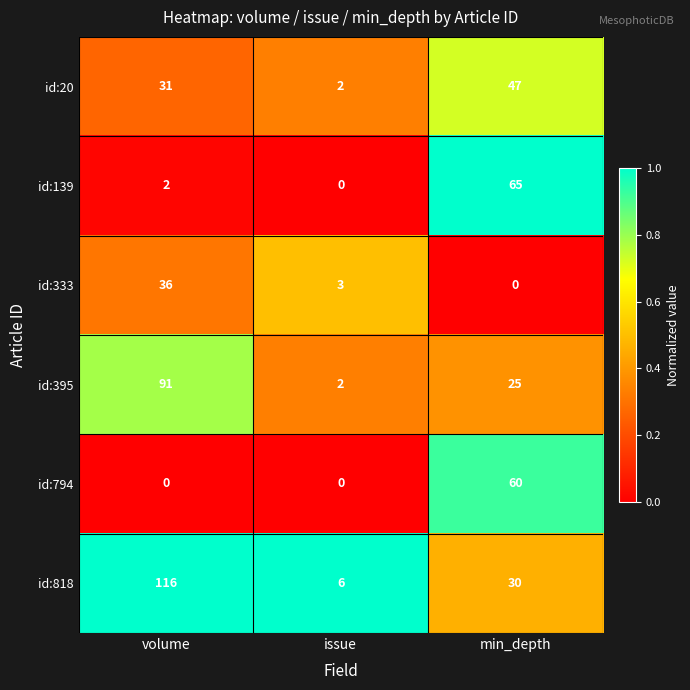

What is the sum of the id:20 values at min_depth and issue?

49